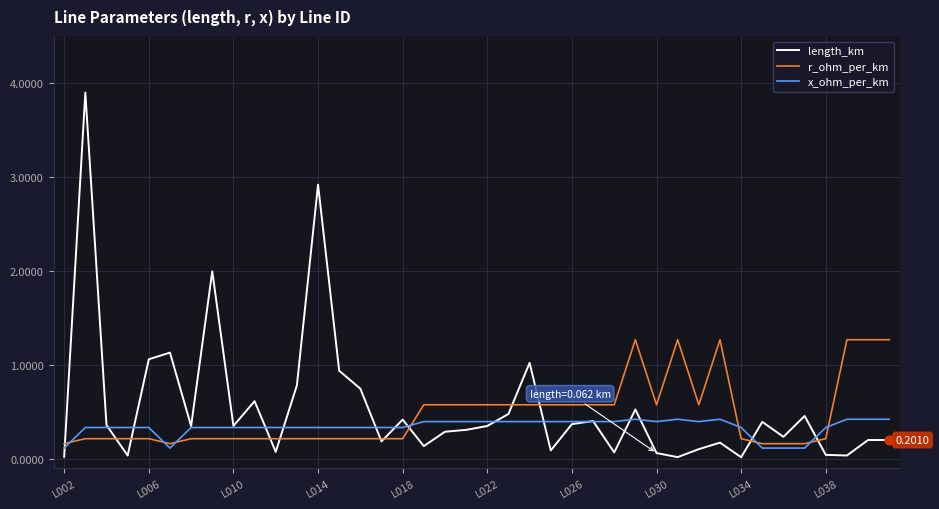

True or false: r_ohm_per_km and x_ohm_per_km intersect in this chart.

True